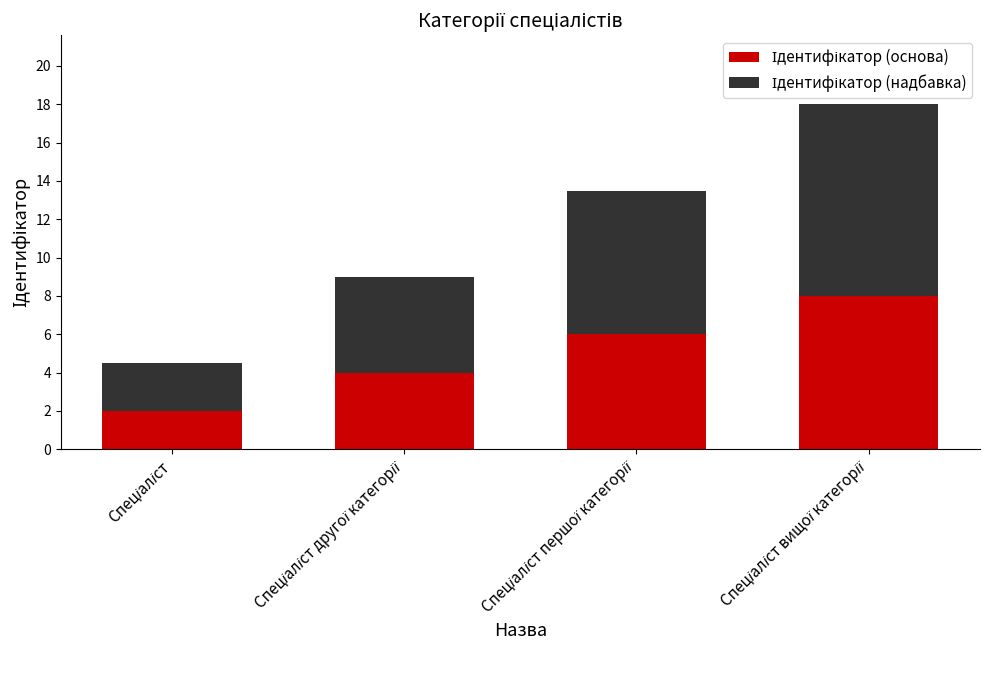

How many bars are there in total?

4